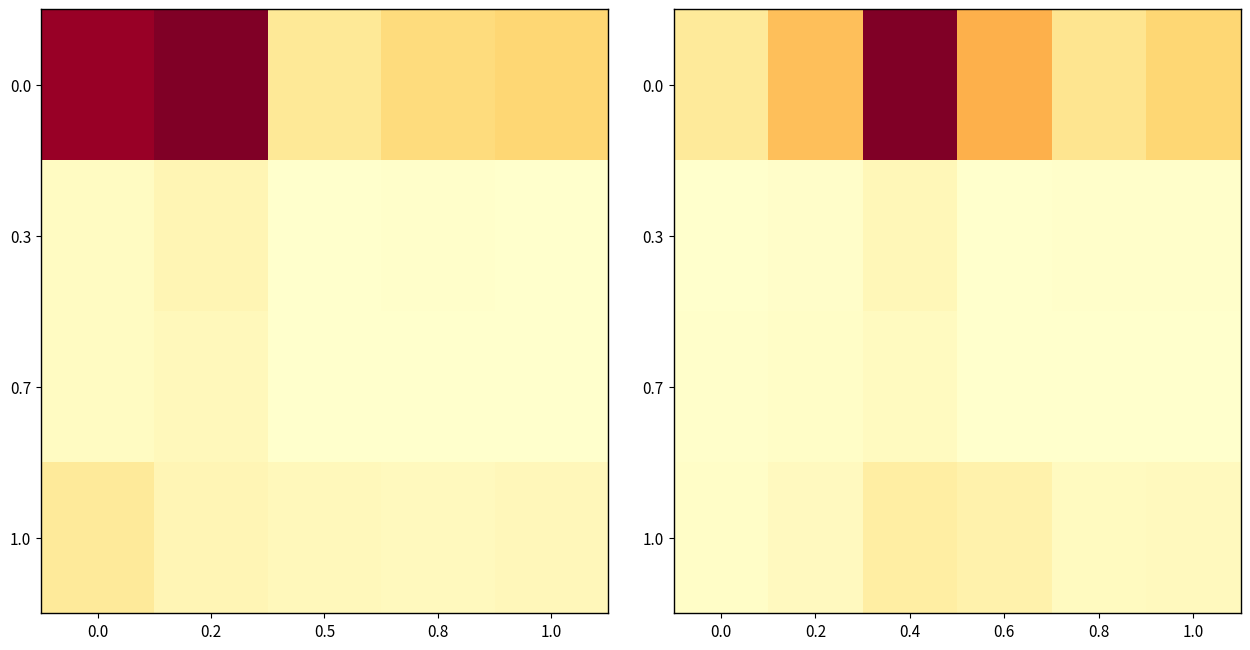

What is the difference between the second highest and minimum values in the 0.3 series?

2.6